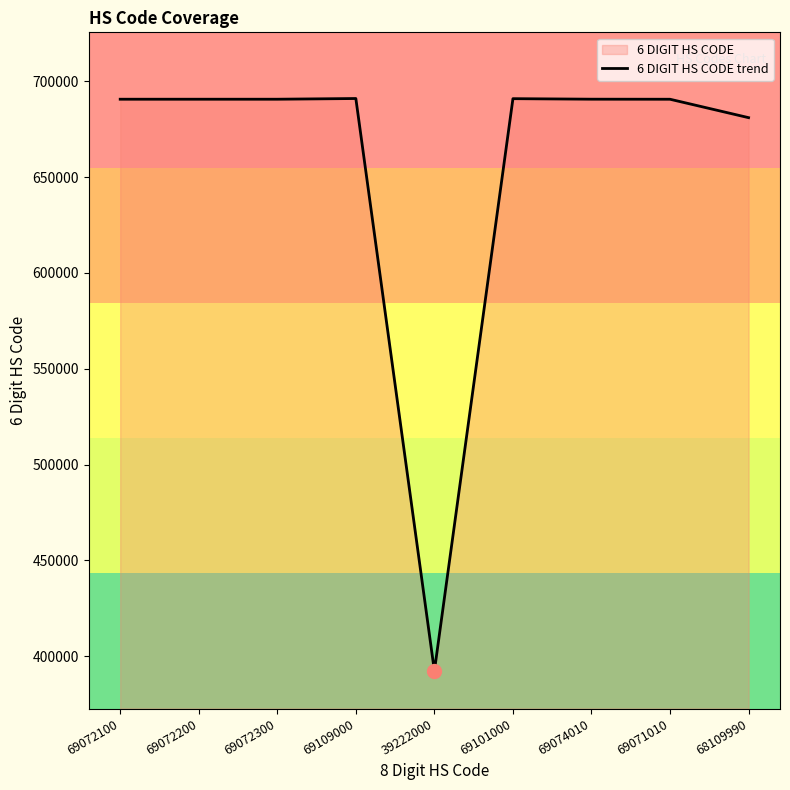

How many lines are shown in the chart?

1